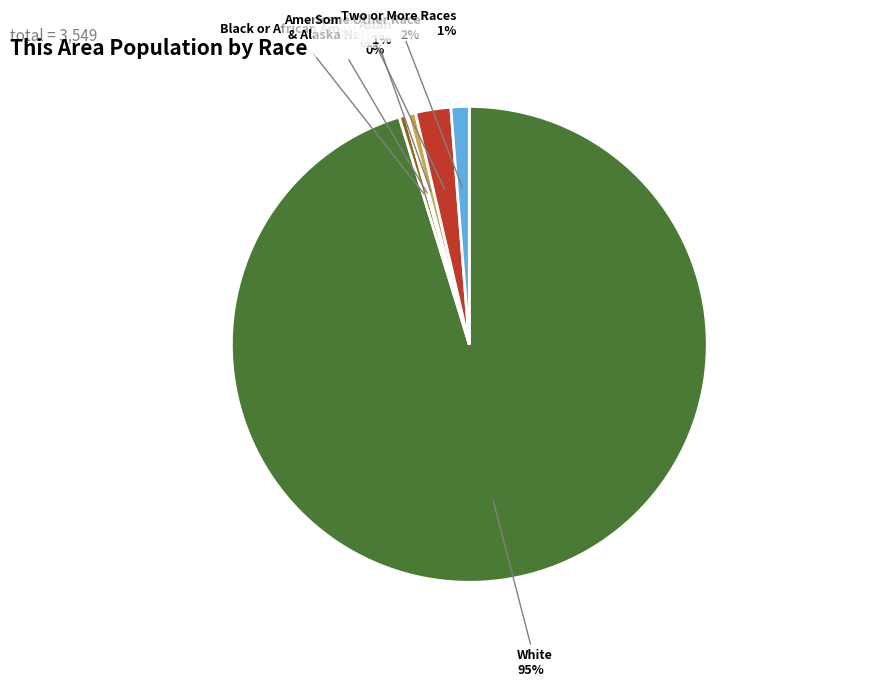

Is there a majority slice in this chart?

Yes